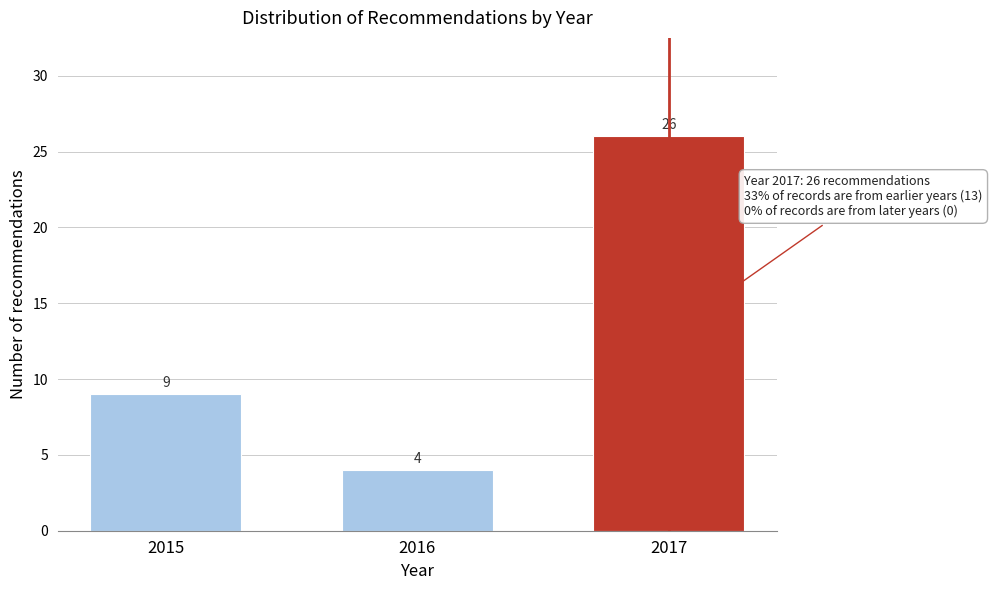

Reading left to right, extract all data points from this chart.

9	4	26